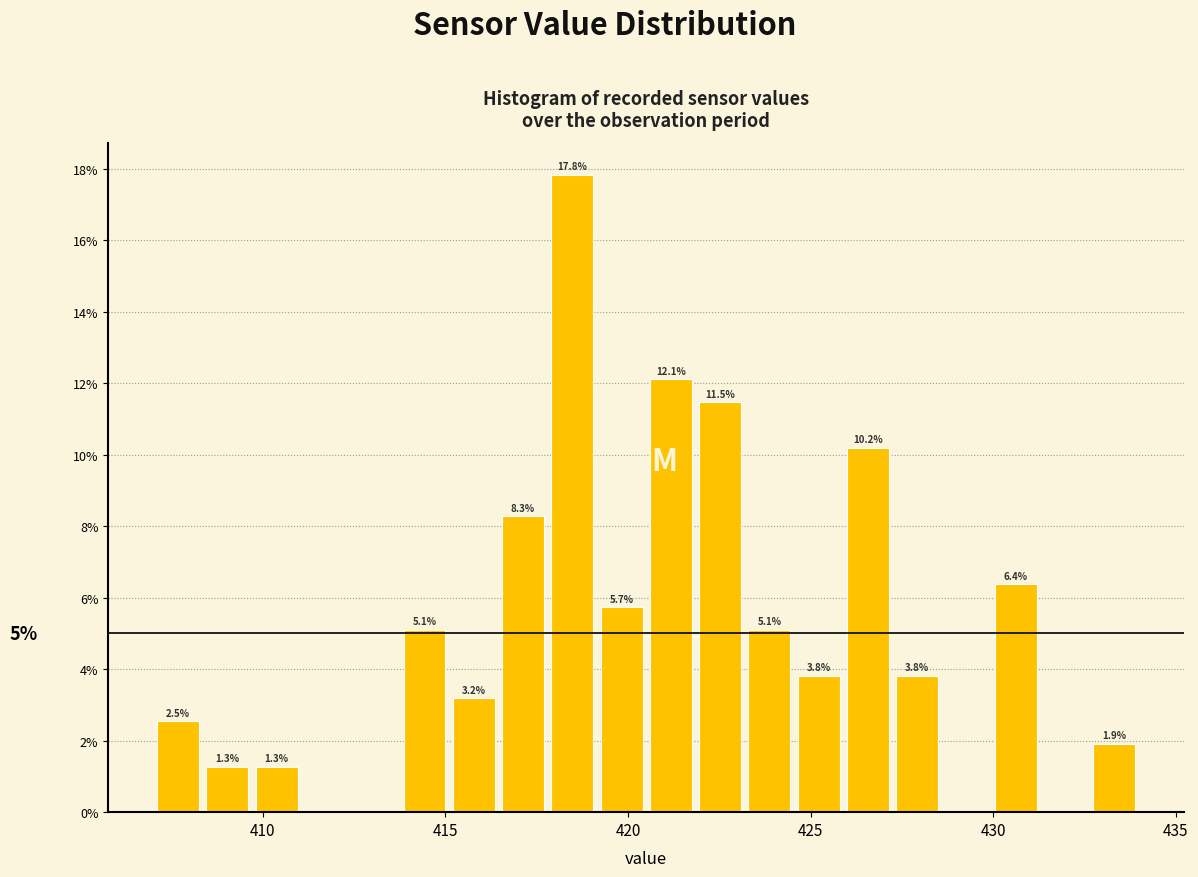

Read against the x-axis, roughly where is the centre of the tallest bar?

418.5